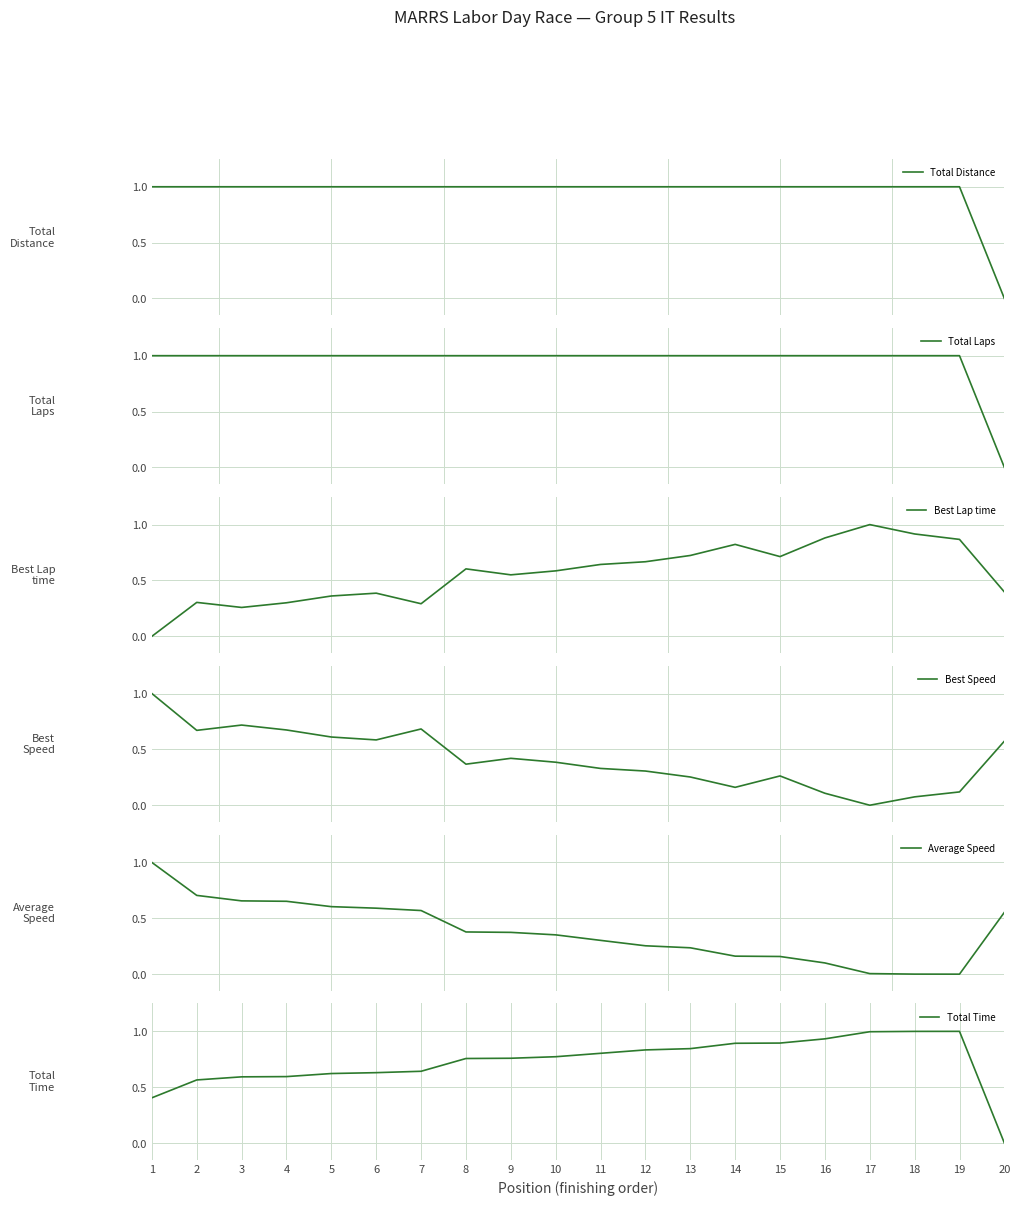

What is the difference between the Average Speed values at 13 and 9?

0.1